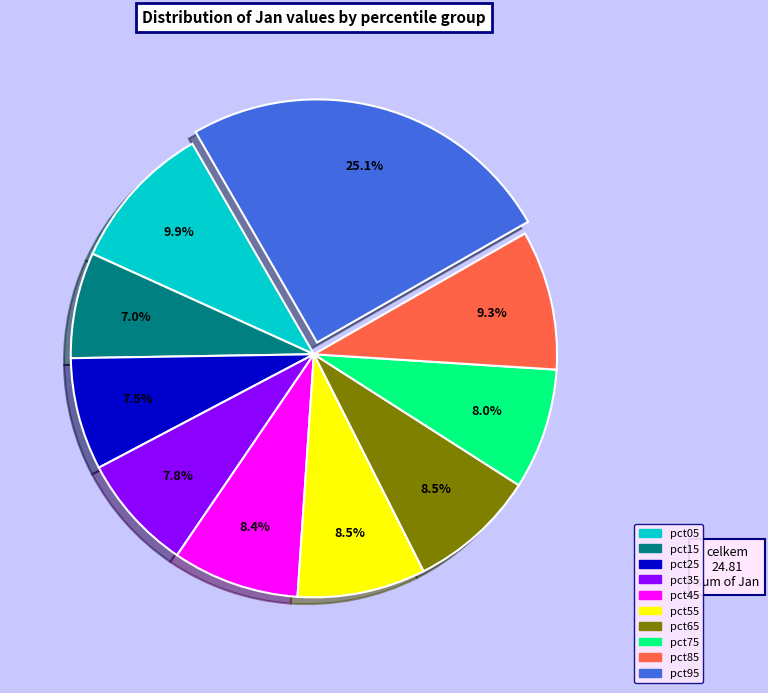

To the nearest percent, what percentage of the pie is pct35?

8%